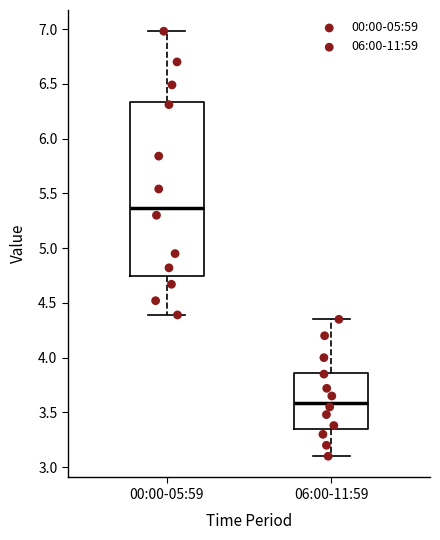

Where is the lower edge of the box for 00:00-05:59 on the y-axis? The values are not printed on the chart, so give them approximately, as read against the axis.

4.75